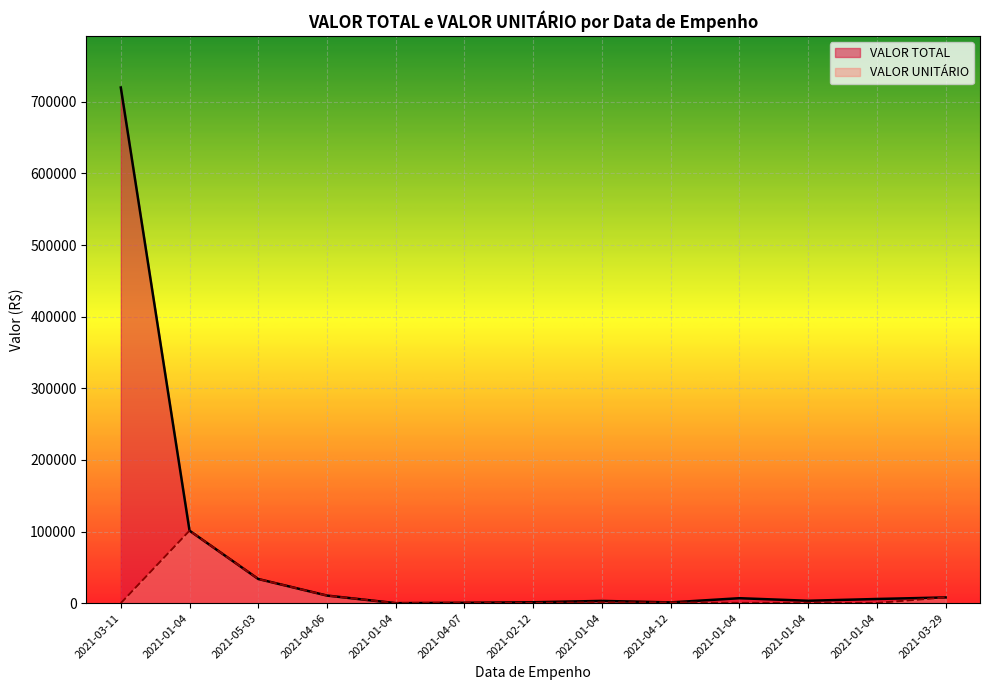

Where is the first local minimum for VALOR UNITÁRIO?

2021-01-04